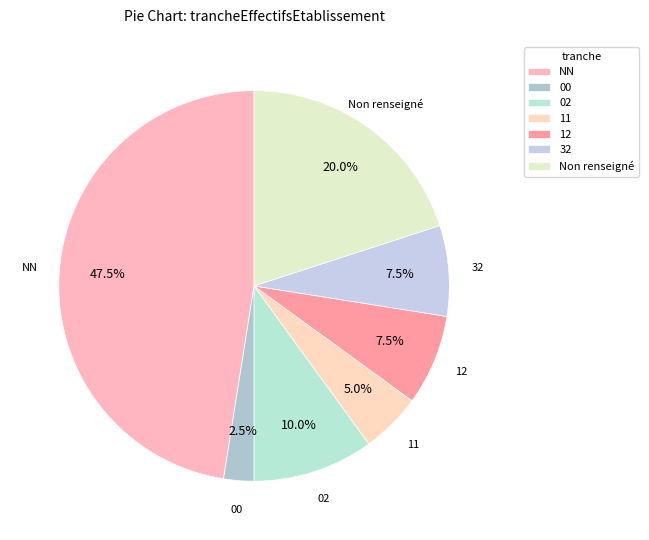

How many segments does this pie chart have?

7